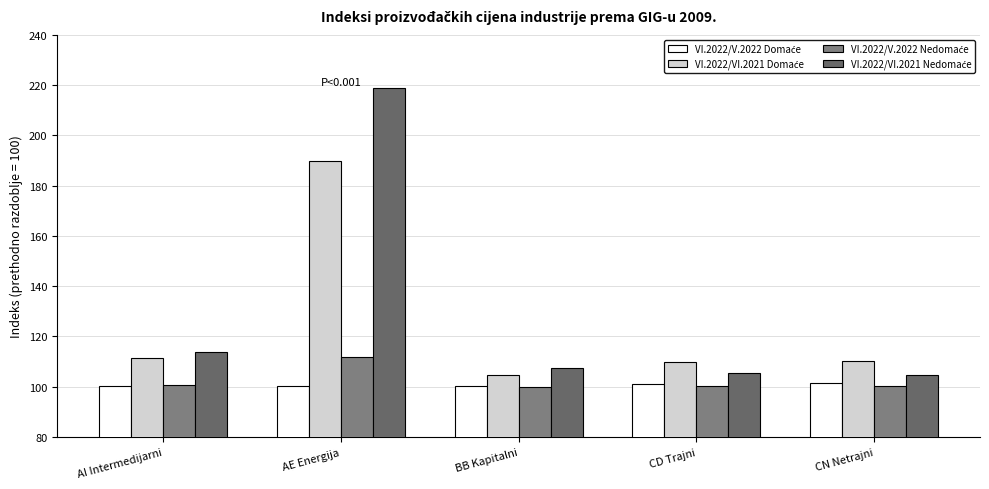

What is the maximum value for VI.2022/V.2022 Domaće?

101.4